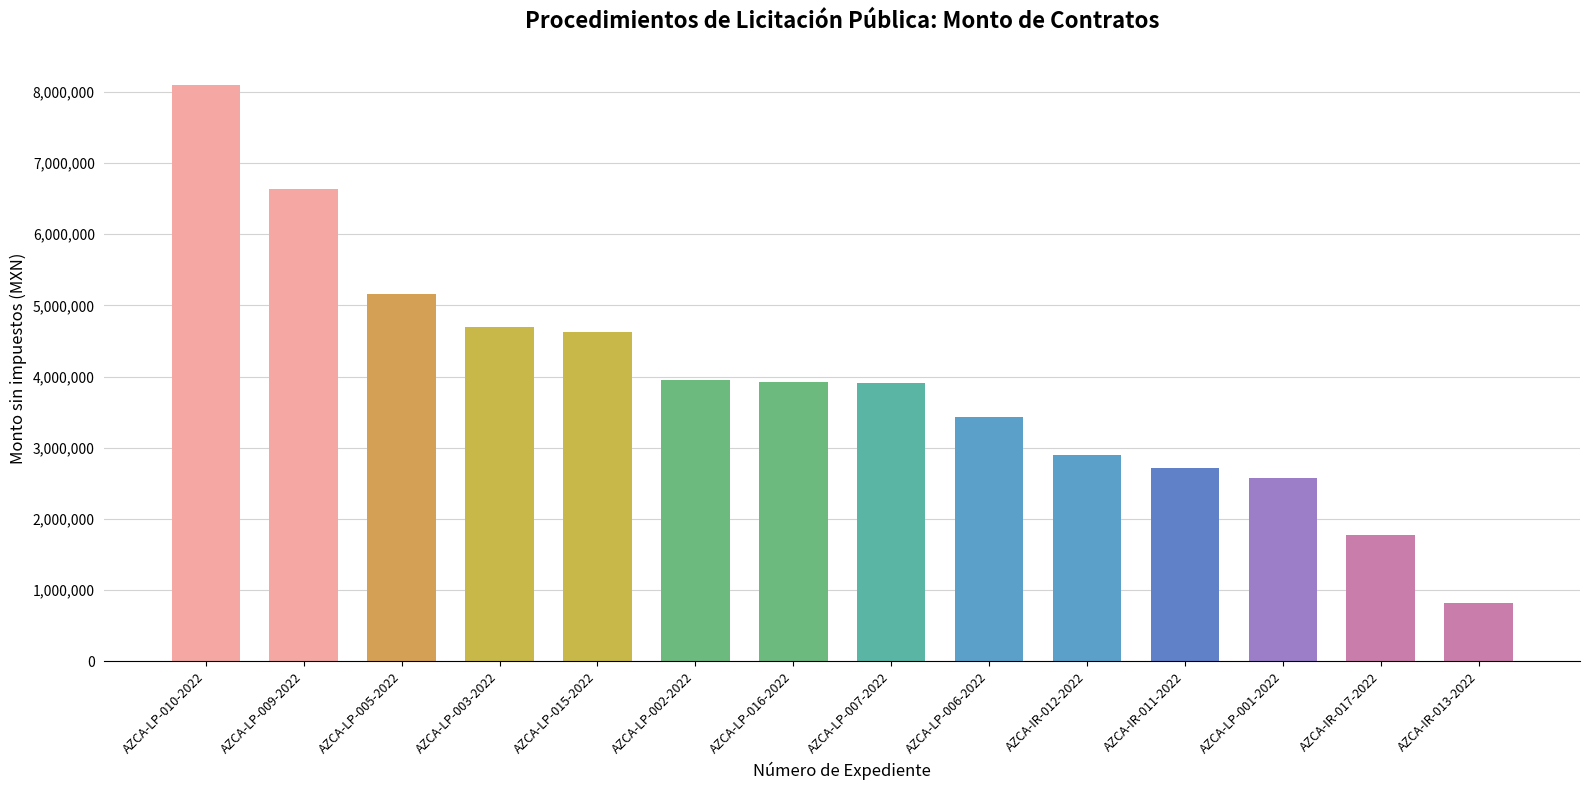

What is the average value?

3944058.3